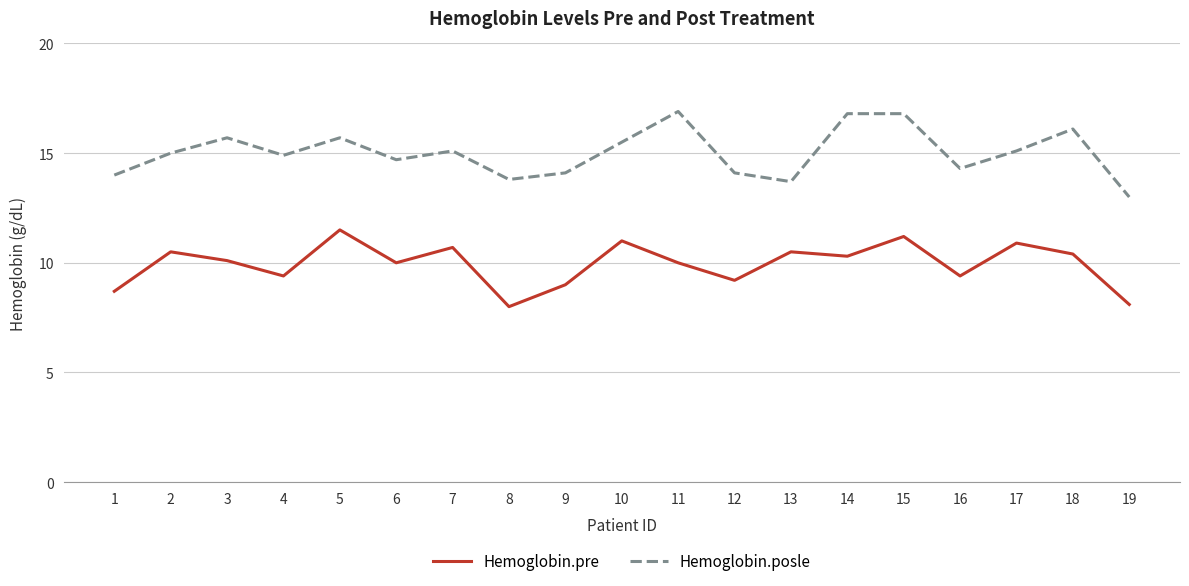

Is it true that Hemoglobin.pre equals 10.5 at 13?

True